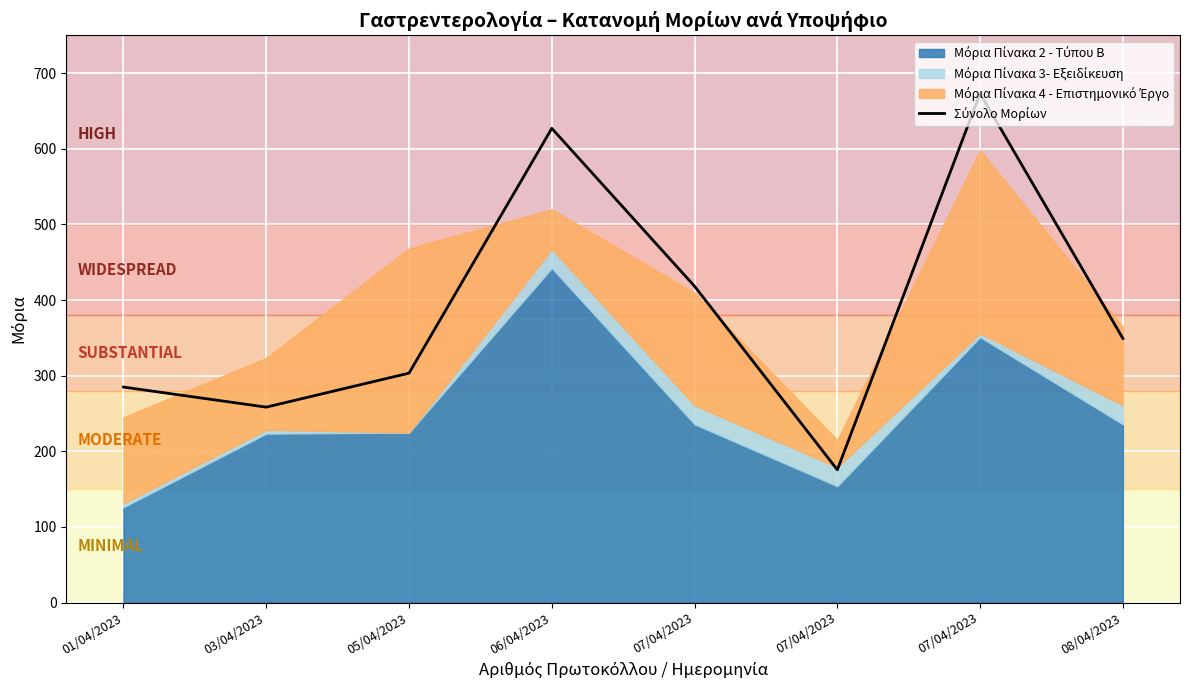

Between 03/04/2023 and 07/04/2023, which is larger?

07/04/2023